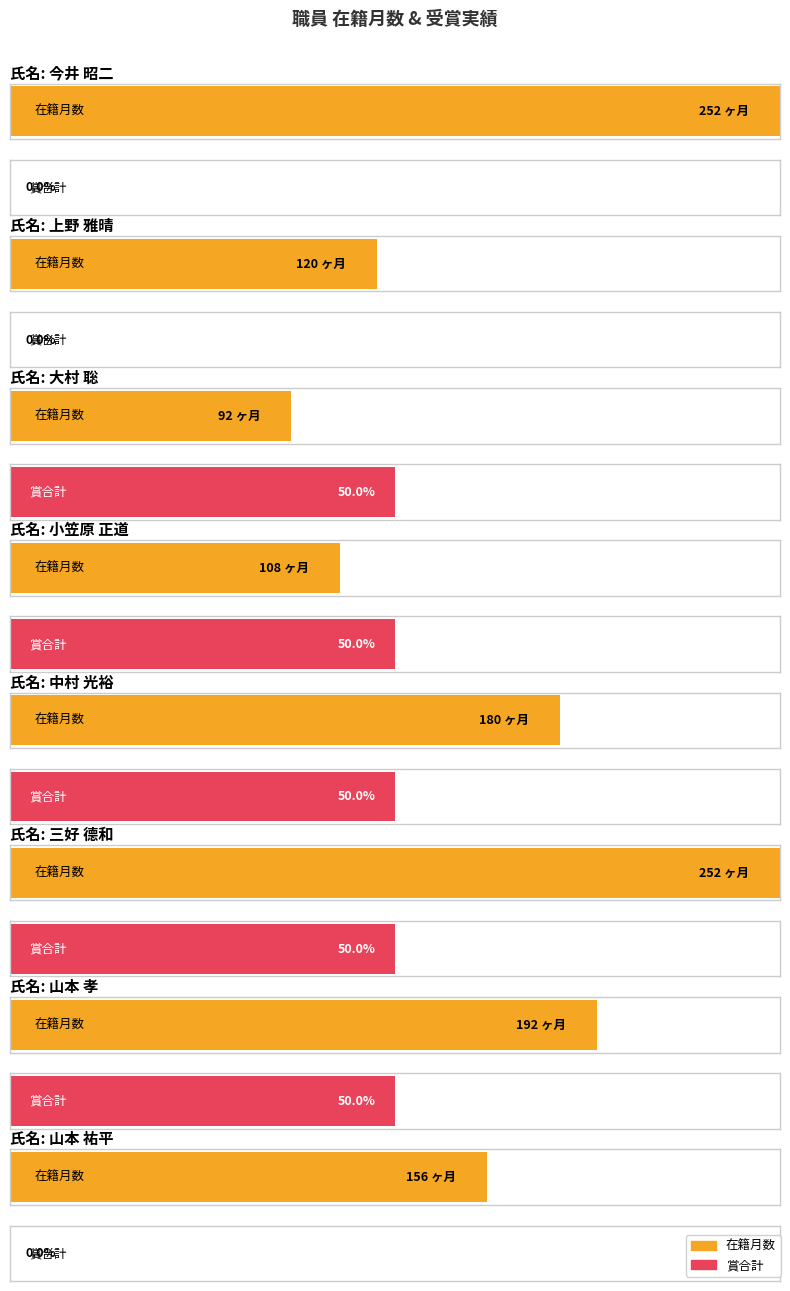

True or false: 在籍月数 has a value of 108 at 小笠原 正道.

True